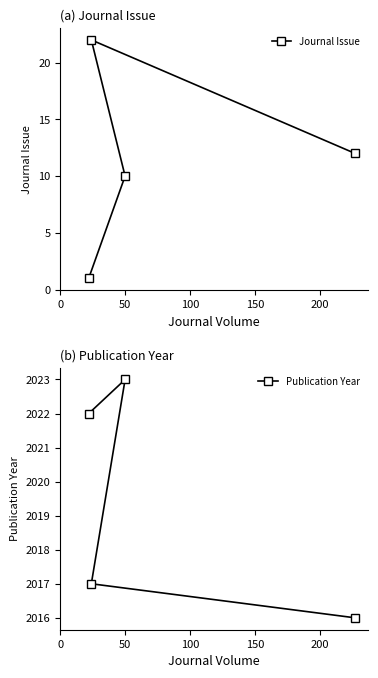

True or false: Publication Year and Journal Issue cross at least once.

False